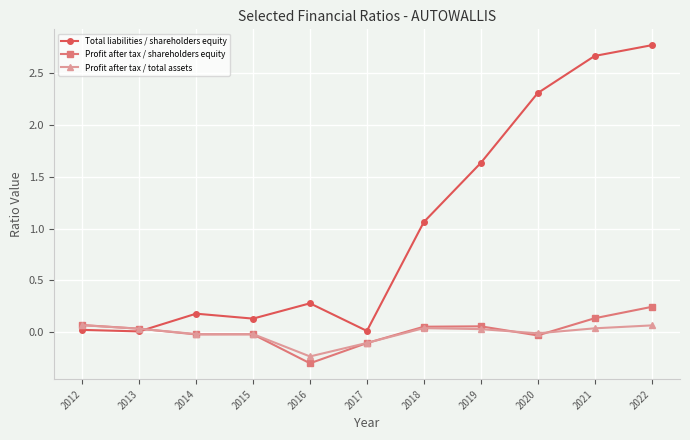

The Total liabilities / shareholders equity series shows 1.6 at 2019. True or false?

True